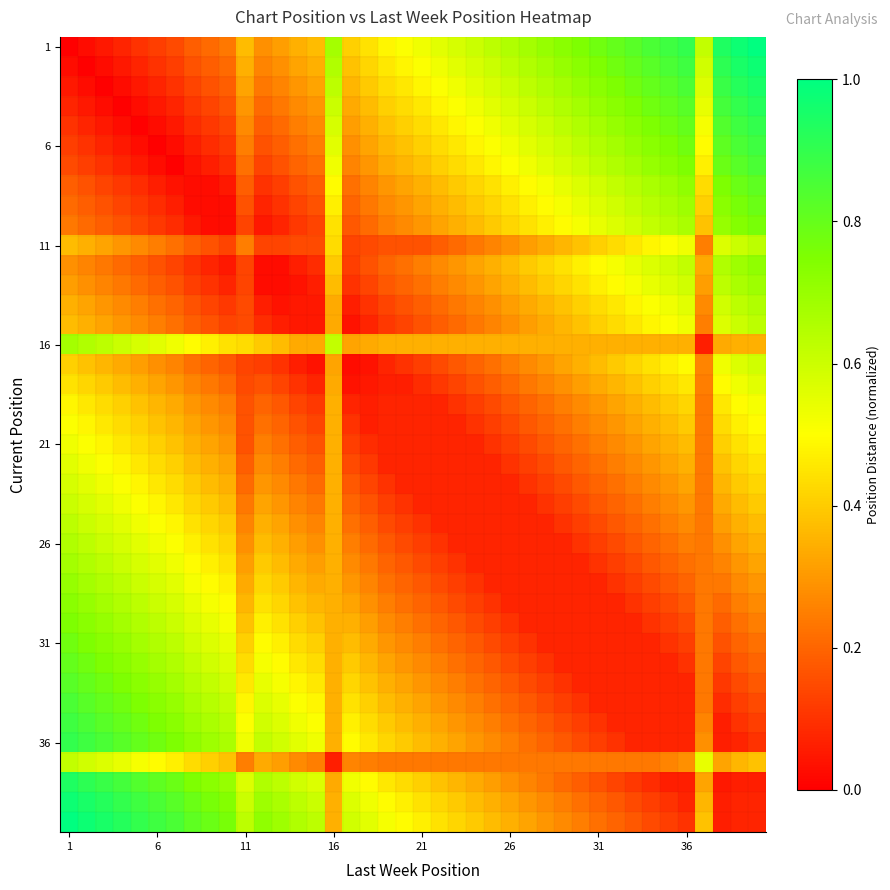

At how many categories does at least one series exceed 0?

40